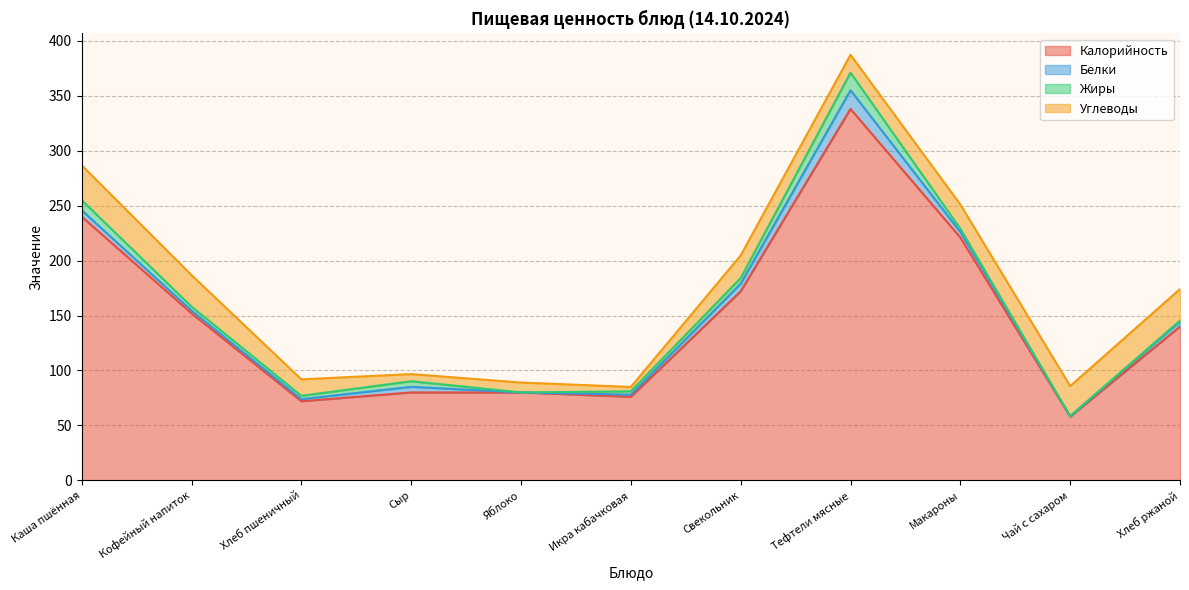

What is the total value across all series at Каша пшённая?

286.8